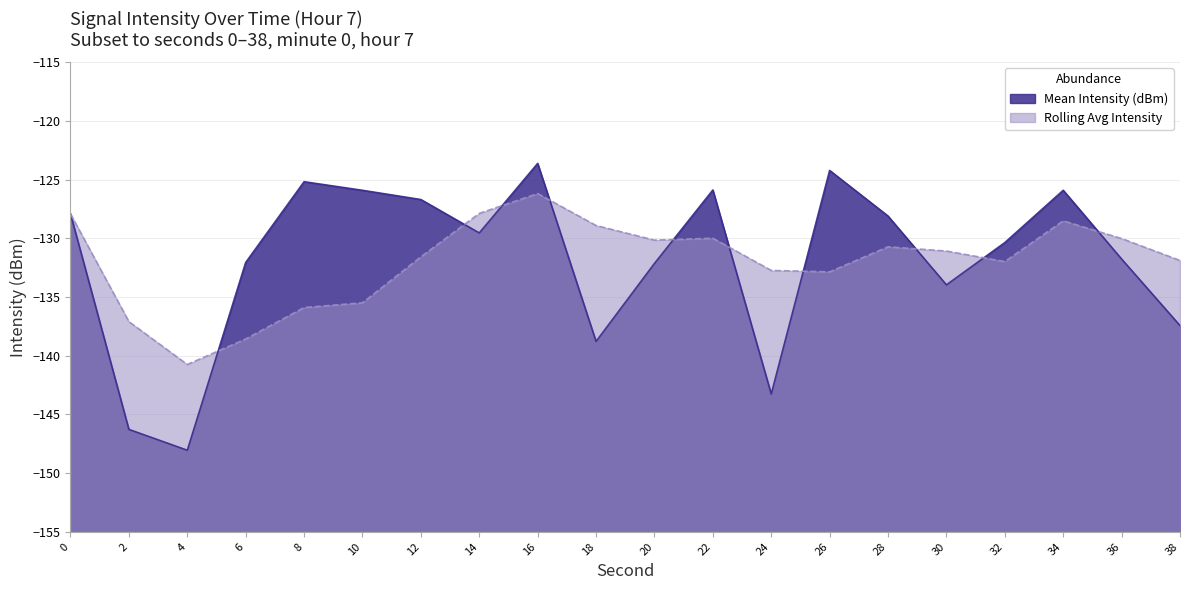

Is it true that the value at 2 is -146.3?

True